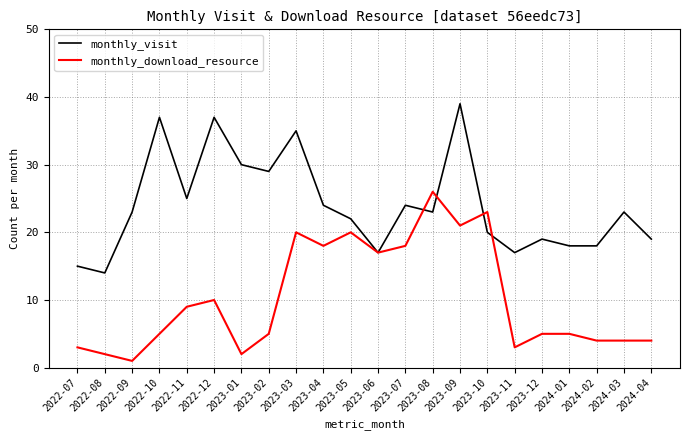

At 2024-02, list the series in order from largest to smallest.

monthly_visit, monthly_download_resource